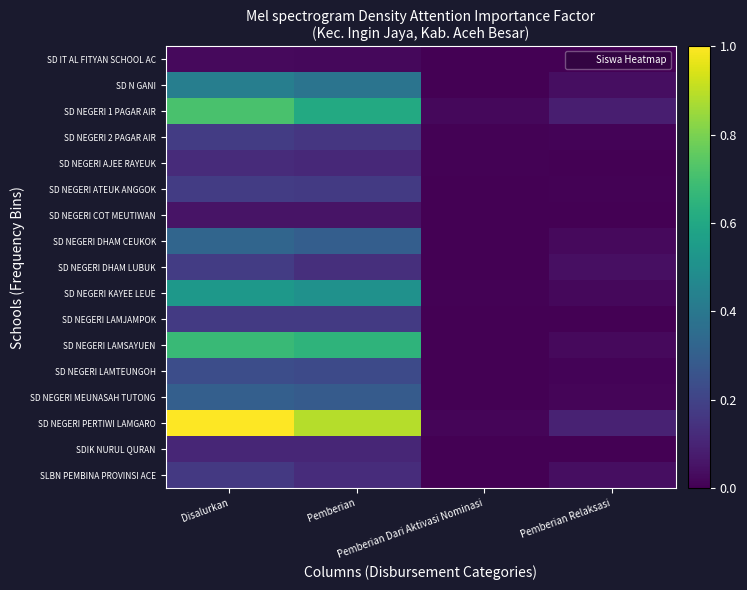

Which label corresponds to the largest value in the chart?

Disalurkan